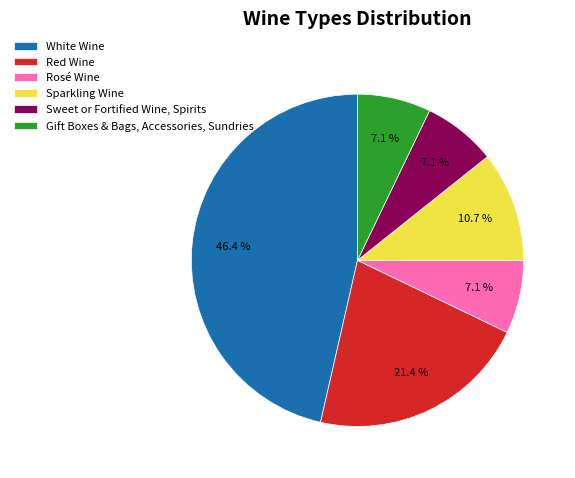

To the nearest percent, what is the combined percentage of Sweet or Fortified Wine, Spirits and Red Wine?

29%